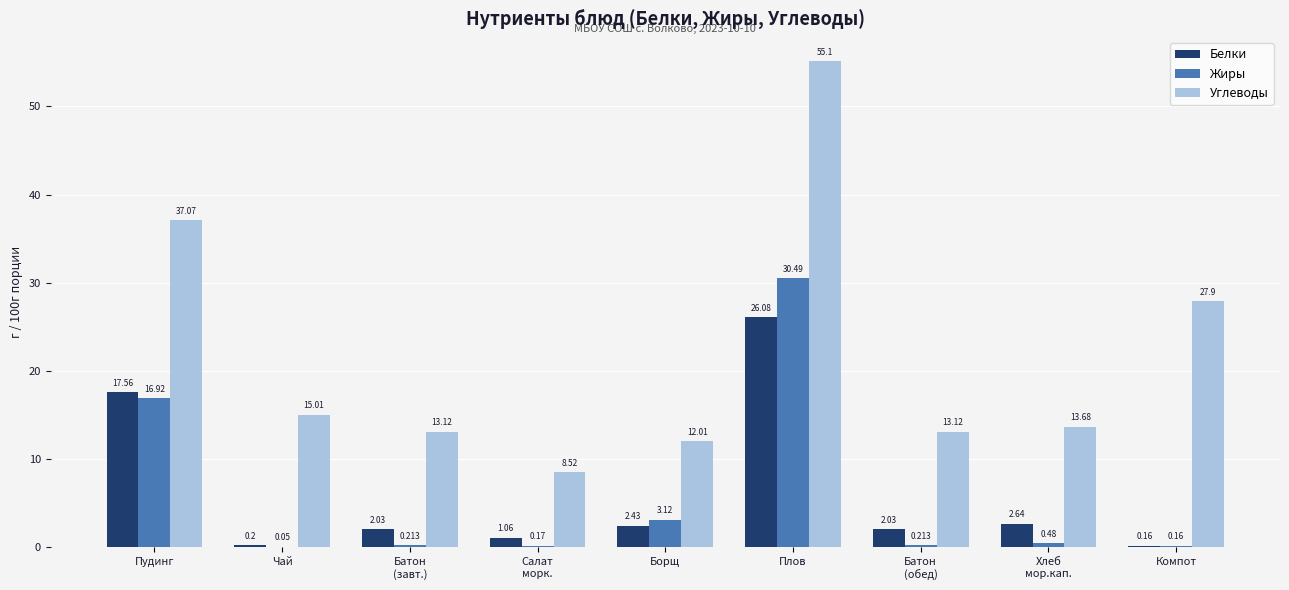

Which series has the widest spread of values?

Углеводы